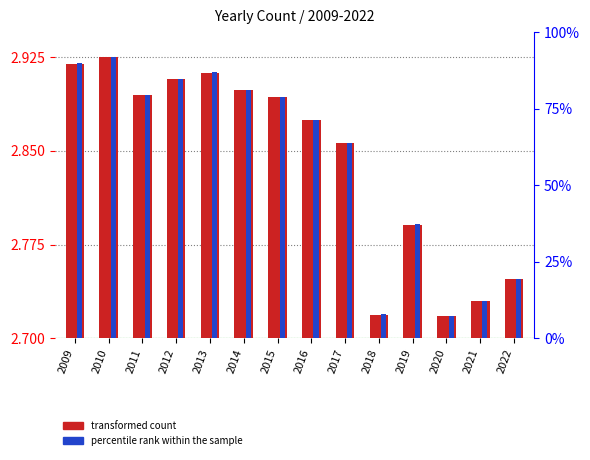

Which series has the widest spread of values?

percentile rank within the sample